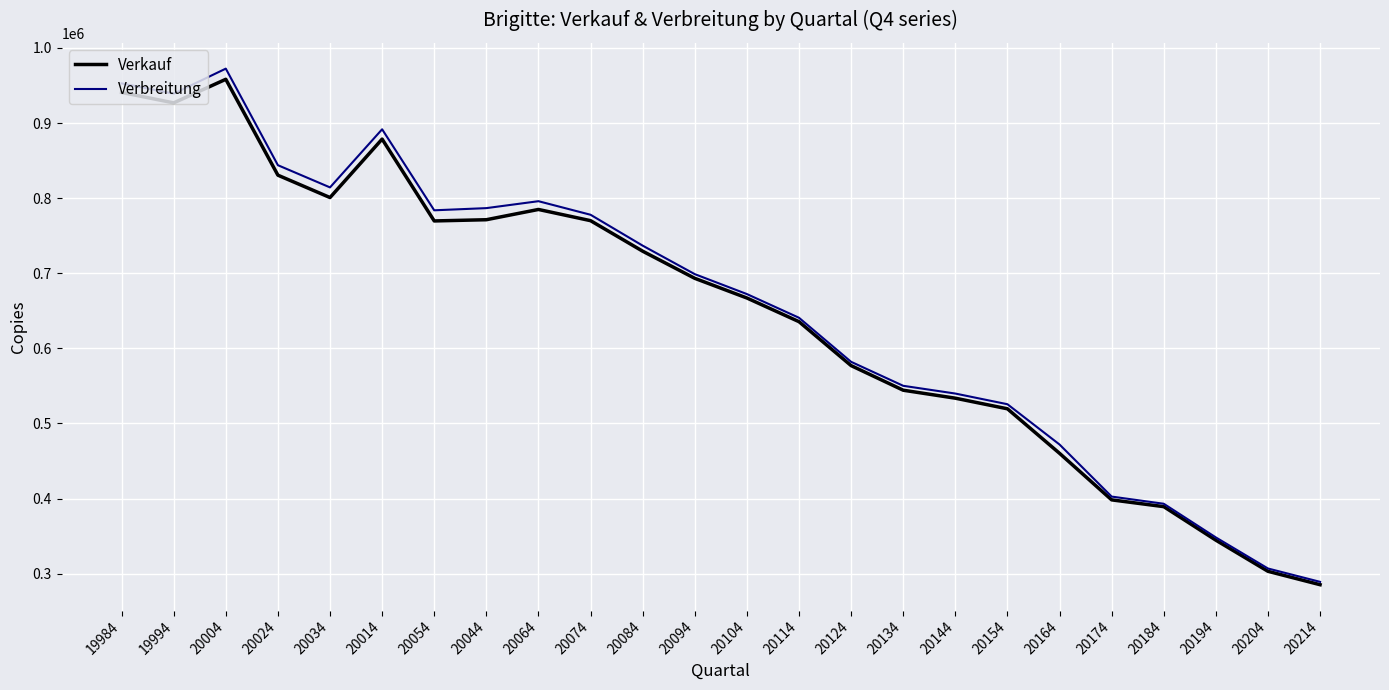

How many lines are shown in the chart?

2